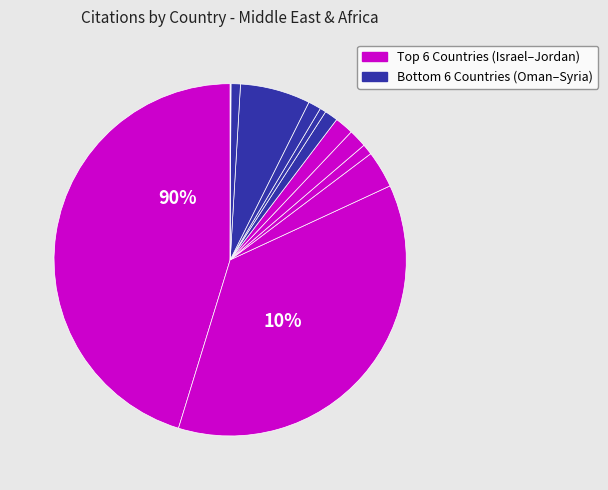

Rank the categories by value from lowest to highest.

Syrian Arab Republic, Lebanon, Qatar, Iran, United Arab Emirates, Oman, Saudi Arabia, Jordan, Egypt, Kuwait, Turkey, Israel